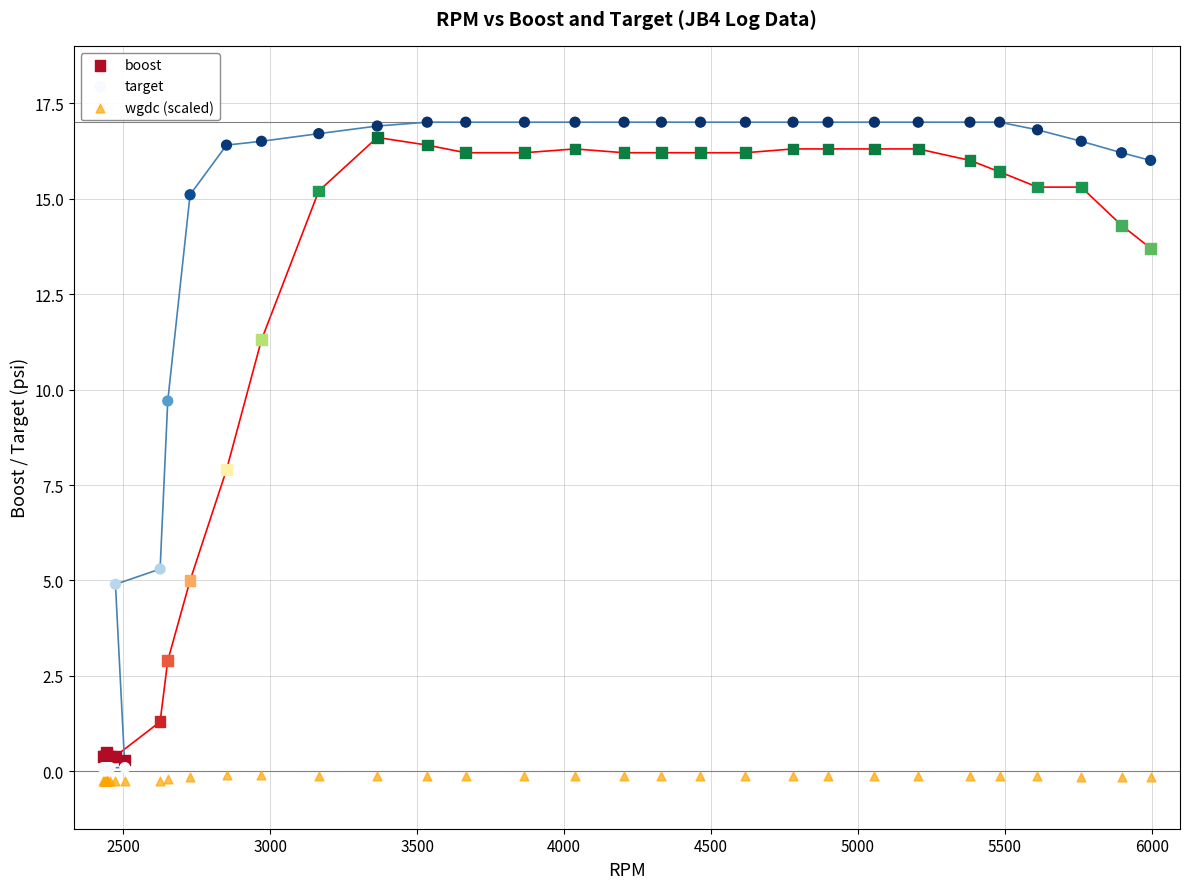

Which series has the largest Y range (max minus min)?

target